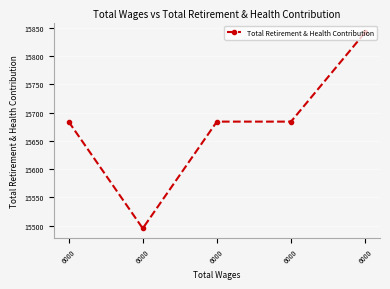

What is the sum of all values?

78389